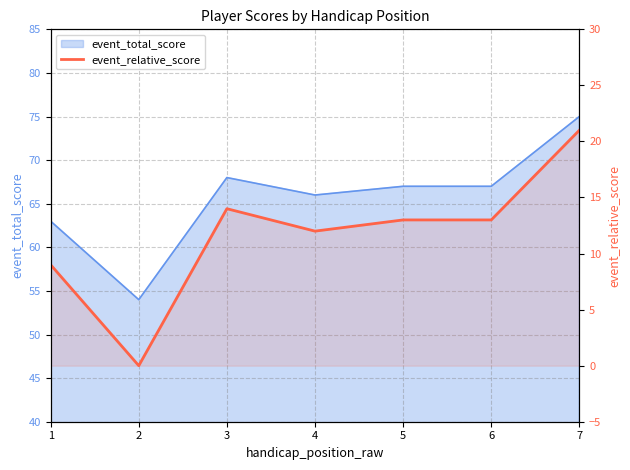

How many data points are less than 13?

3